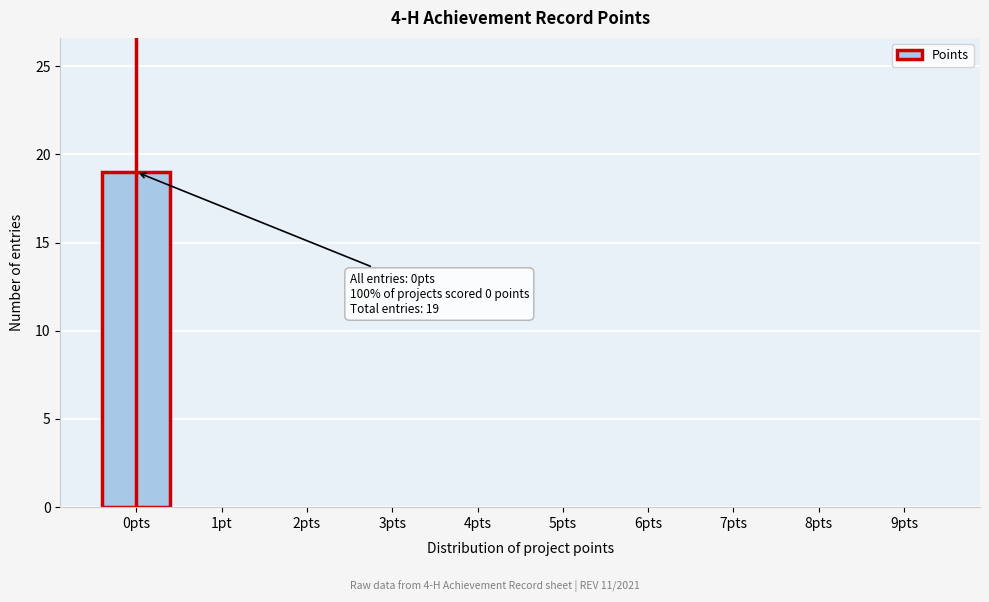

Reading left to right, what are all the values shown in this chart?

0pts=19	1pt=0	2pts=0	3pts=0	4pts=0	5pts=0	6pts=0	7pts=0	8pts=0	9pts=0